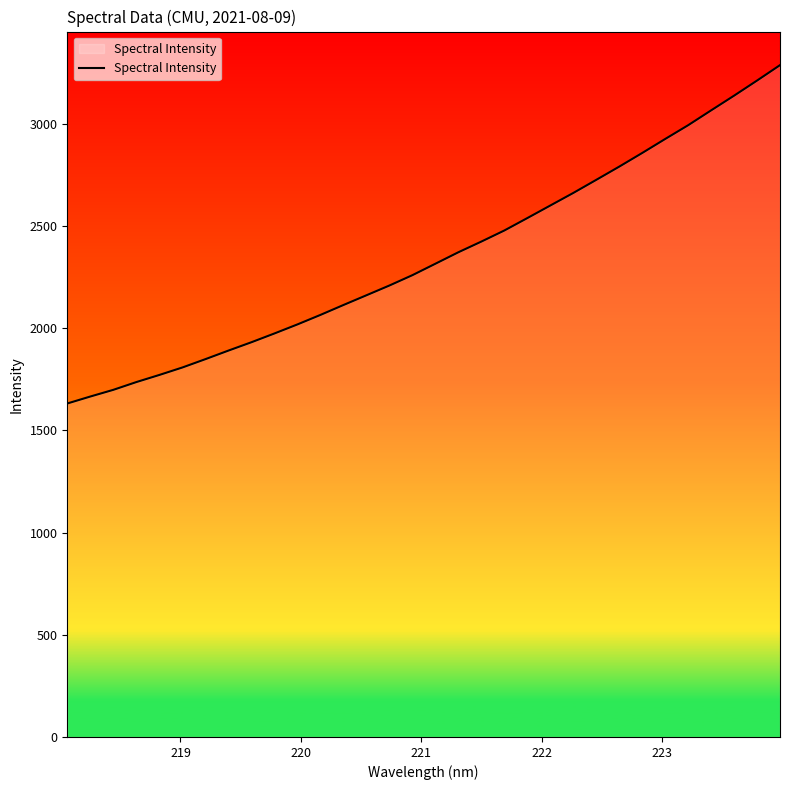

What is the smallest value displayed?

1631.1